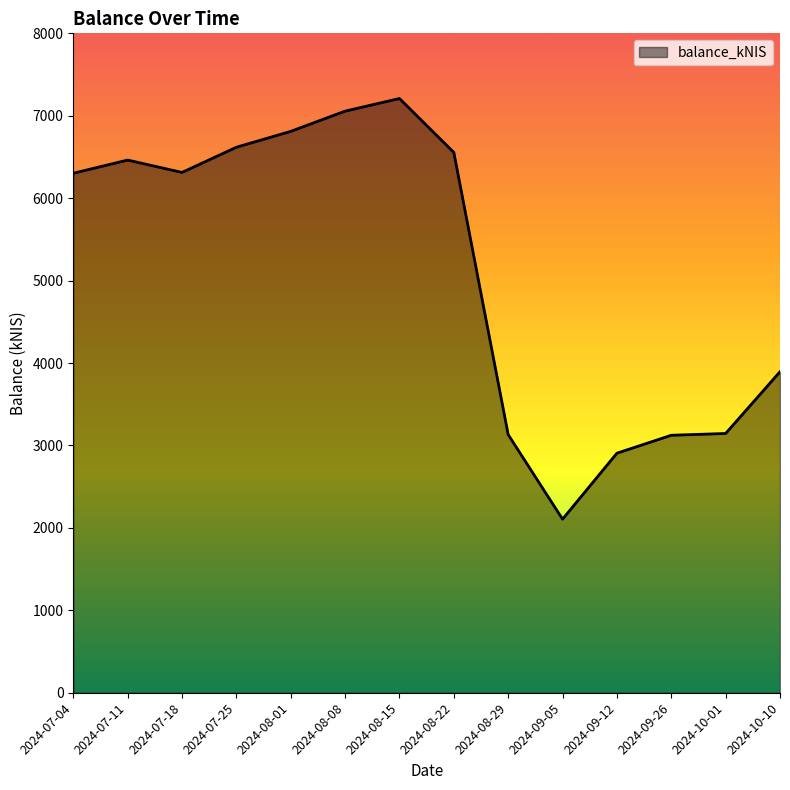

Approximately how many times larger is the value at 2024-08-22 compared to 2024-08-15?

0.9